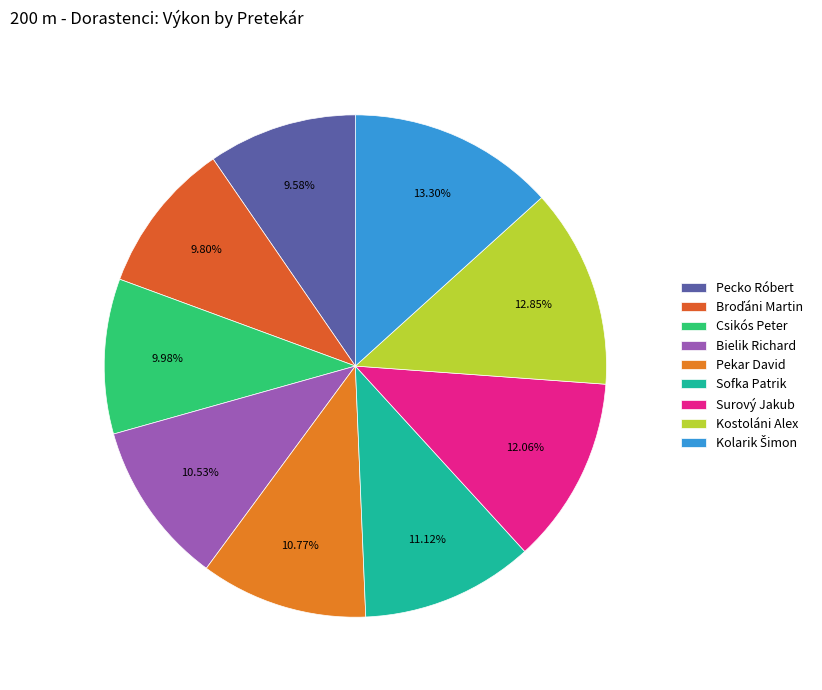

Count the number of slices in the pie.

9